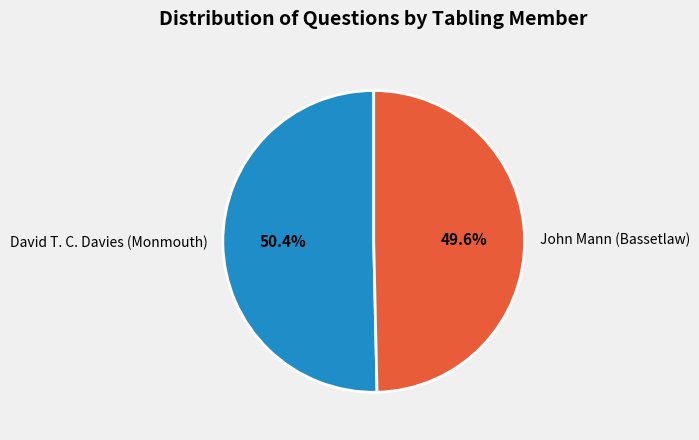

Which has a higher value, John Mann (Bassetlaw) or David T. C. Davies (Monmouth)?

David T. C. Davies (Monmouth)